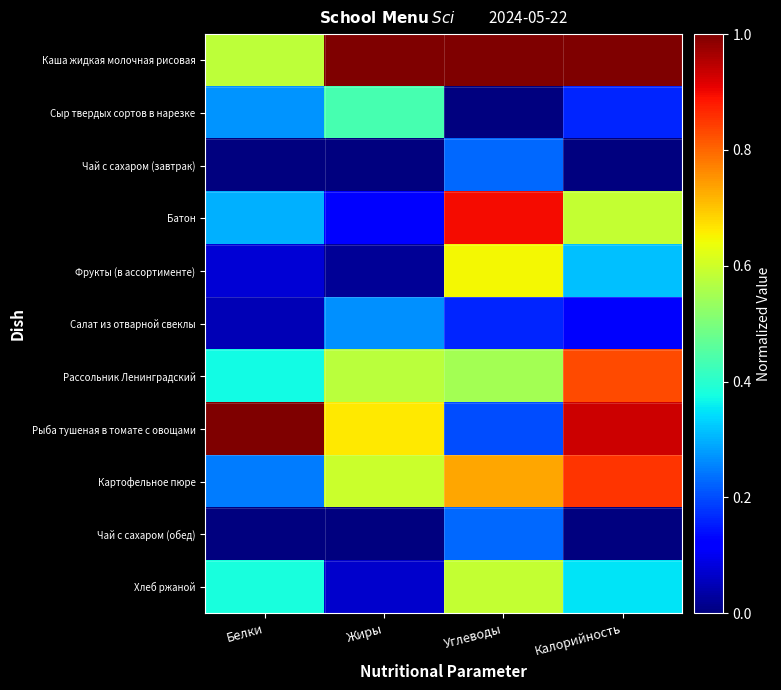

What is the difference between the highest and lowest values at Углеводы?

1.0